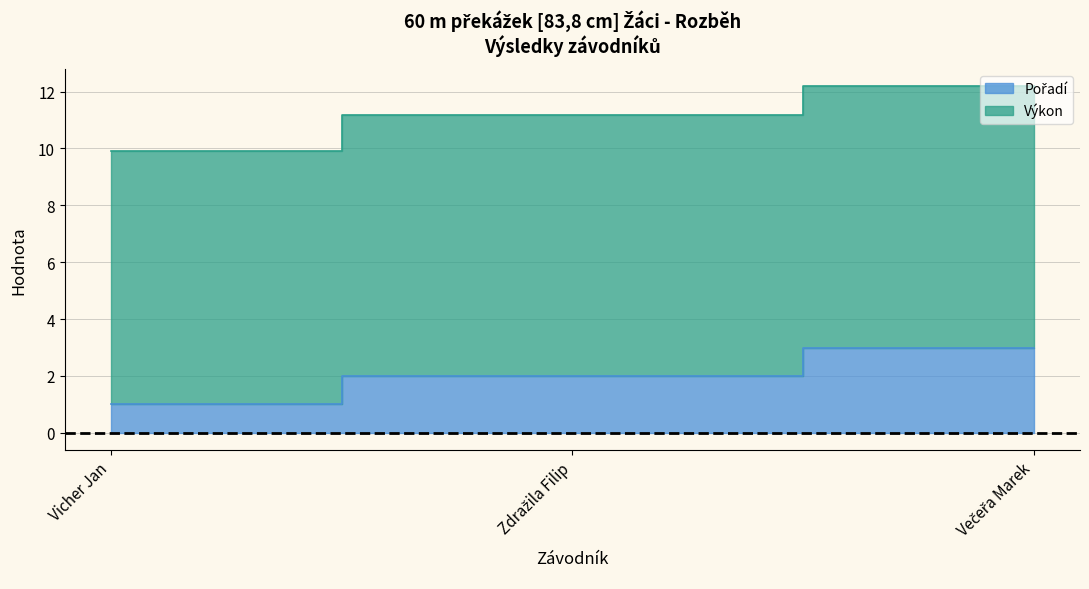

Is it true that the value at Vicher Jan is 2?

False